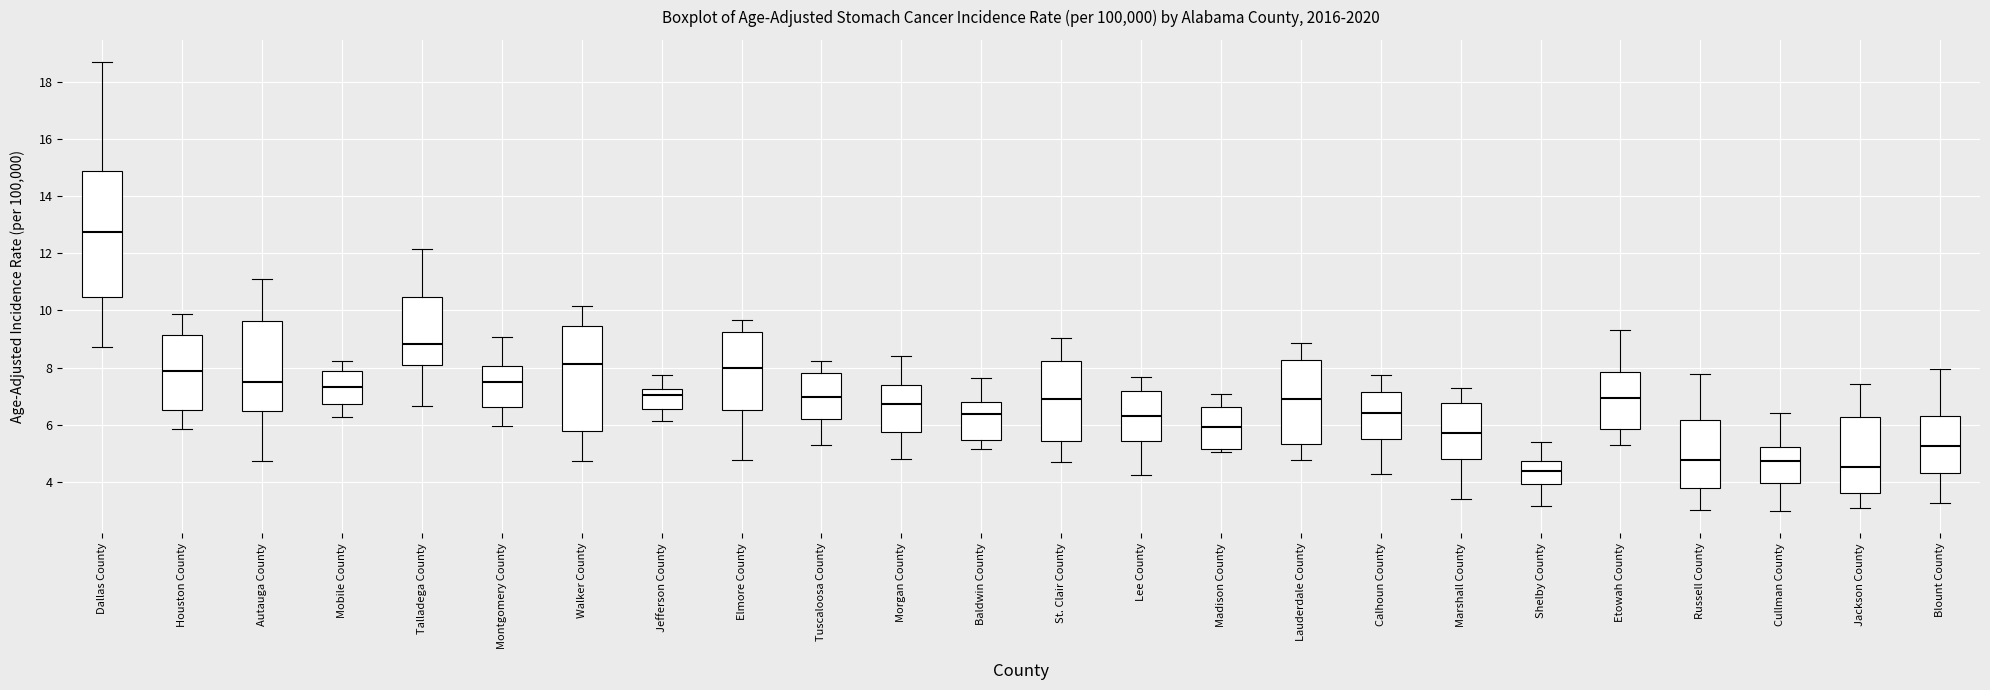

Which box has the highest median line?

Dallas County